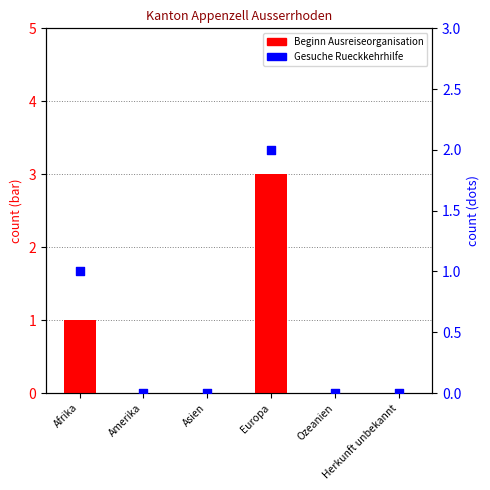

Which series has the widest spread of Y values?

Beginn Ausreiseorganisation